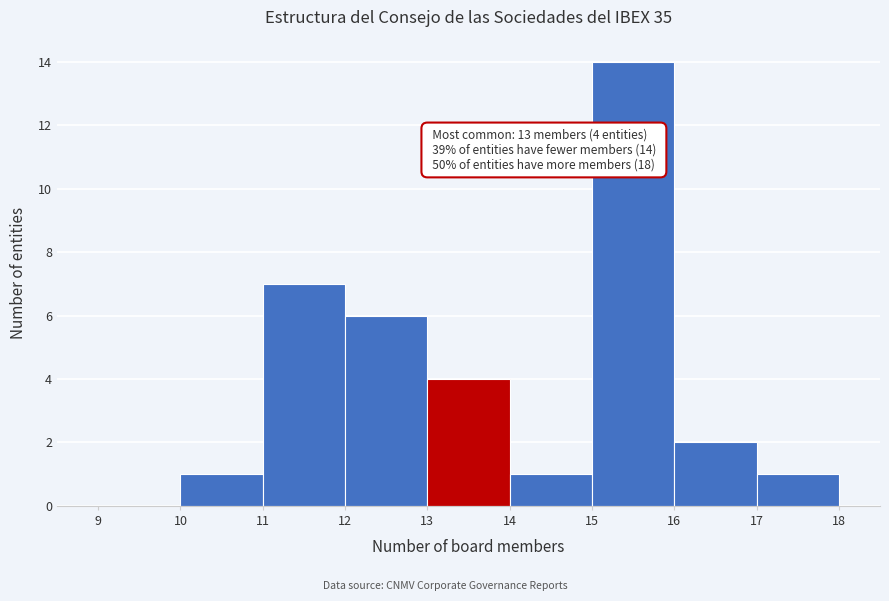

Over which range of the x-axis is the bar tallest?

15 to 16